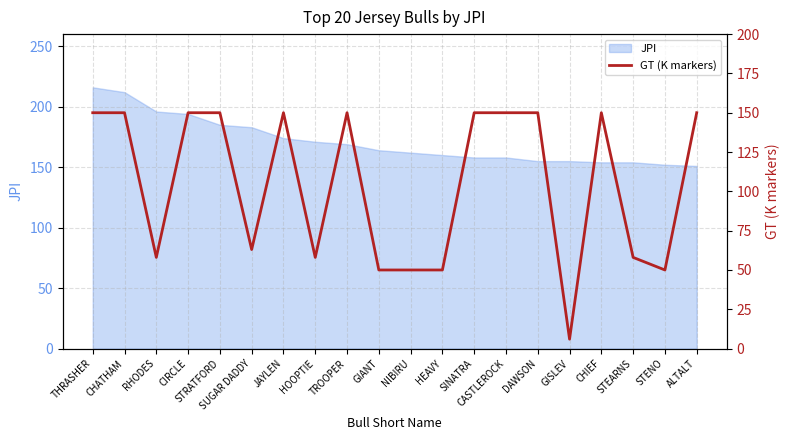

What is the sum of all values?

2093